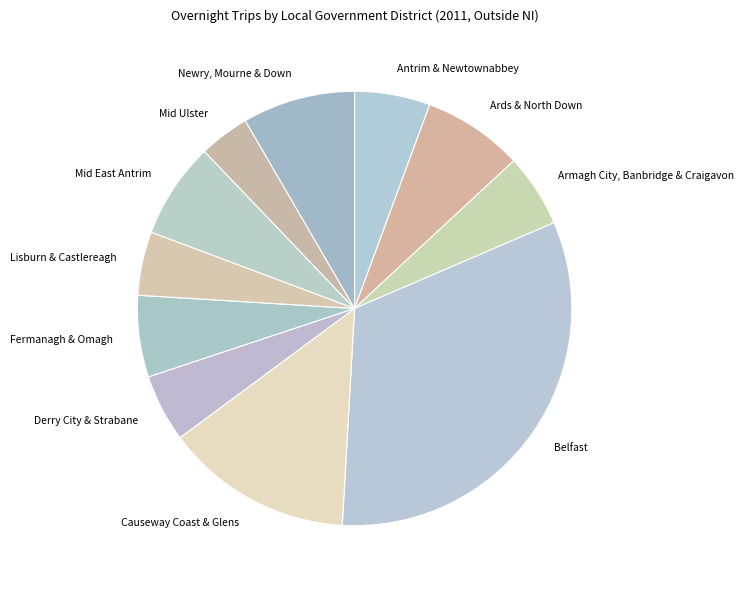

True or false: Causeway Coast & Glens accounts for 23% of the total.

False